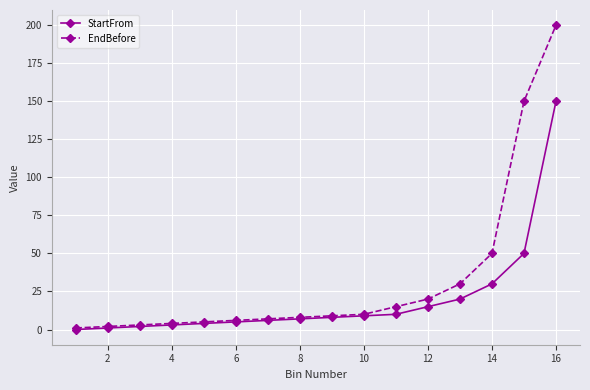

Which series has the widest spread of values?

EndBefore